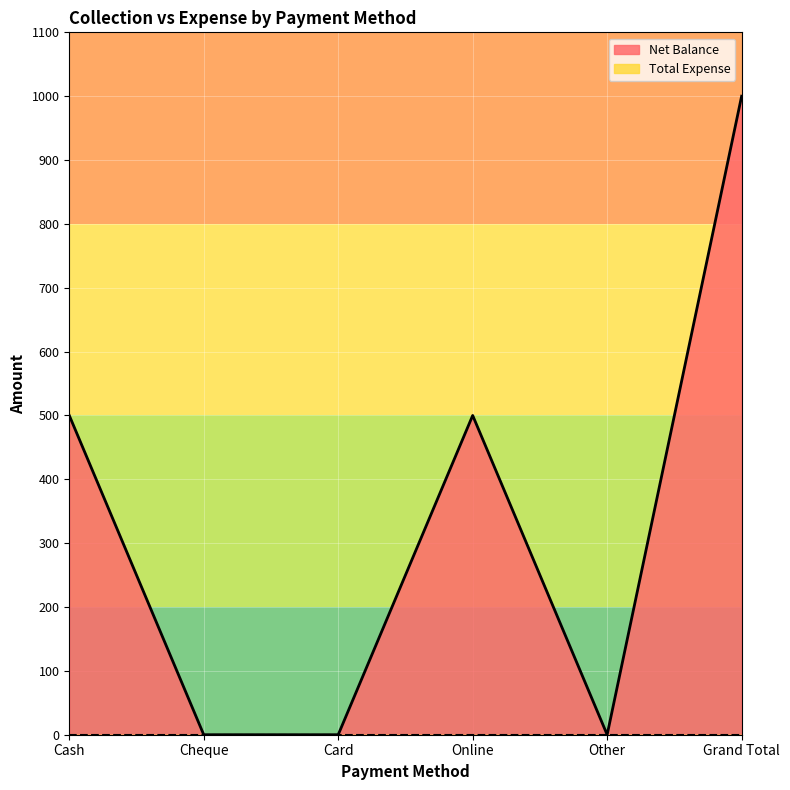

What position from the right is Cheque?

5